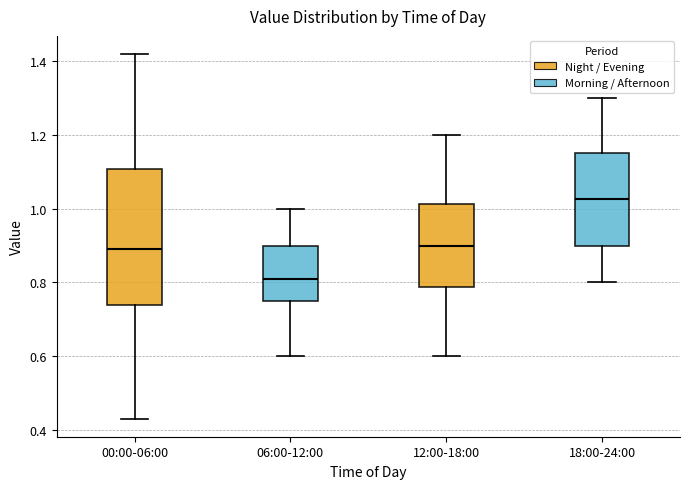

Reading left to right, transcribe this box plot: for each box, give where its median line is, the range the box spans, and where its two whiskers end, as read against the y-axis. The values are not printed on the chart, so give them approximately, as read against the axis.

00:00-06:00: median 0.90, box 0.74 to 1.10, whiskers 0.44 to 1.42
06:00-12:00: median 0.82, box 0.76 to 0.90, whiskers 0.60 to 1.00
12:00-18:00: median 0.90, box 0.78 to 1.02, whiskers 0.60 to 1.20
18:00-24:00: median 1.02, box 0.90 to 1.16, whiskers 0.80 to 1.30